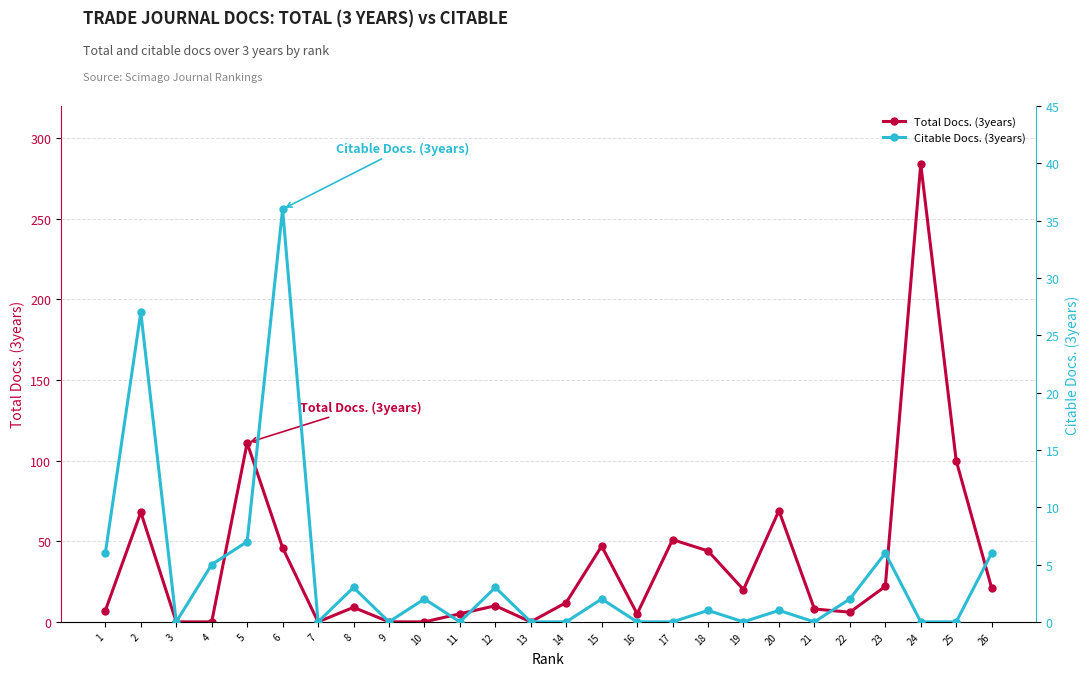

At 14, list the series in order from largest to smallest.

Total Docs. (3years), Citable Docs. (3years)